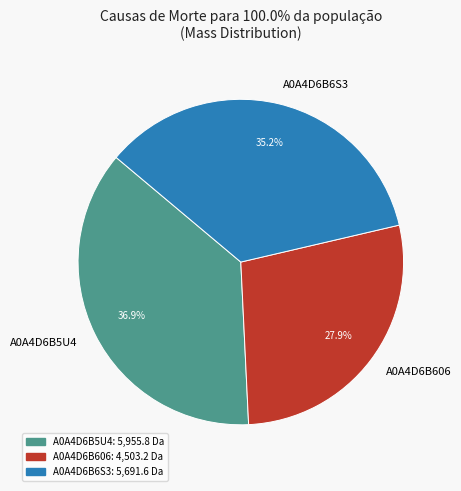

Between A0A4D6B6S3 and A0A4D6B606, which is larger?

A0A4D6B6S3